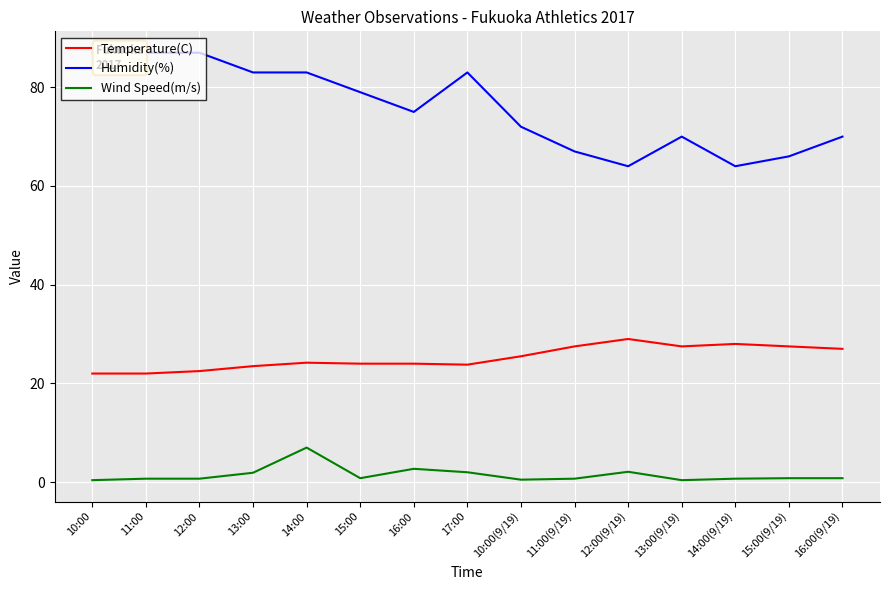

At 12:00, list the series in order from smallest to largest.

Wind Speed(m/s), Temperature(C), Humidity(%)